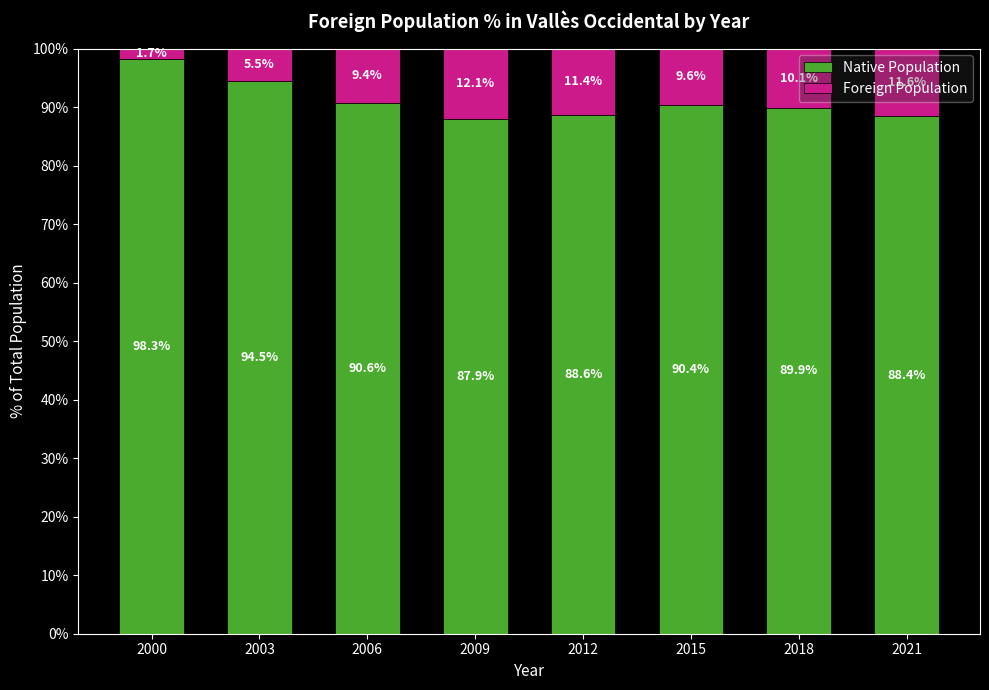

What is the total value across all series at 2003?

100.0